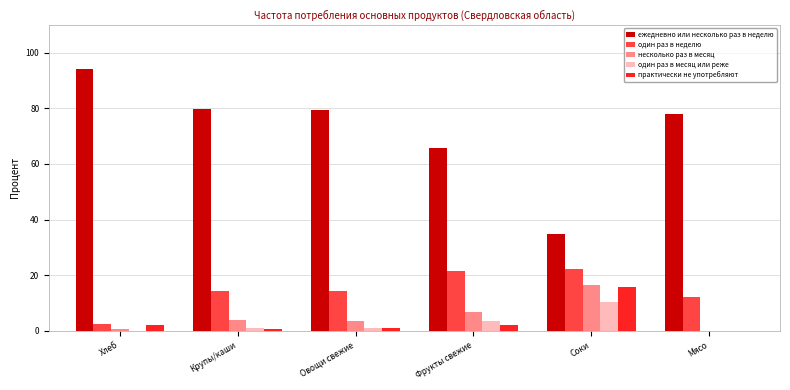

What is the sum of all ежедневно или несколько раз в неделю values?

431.9